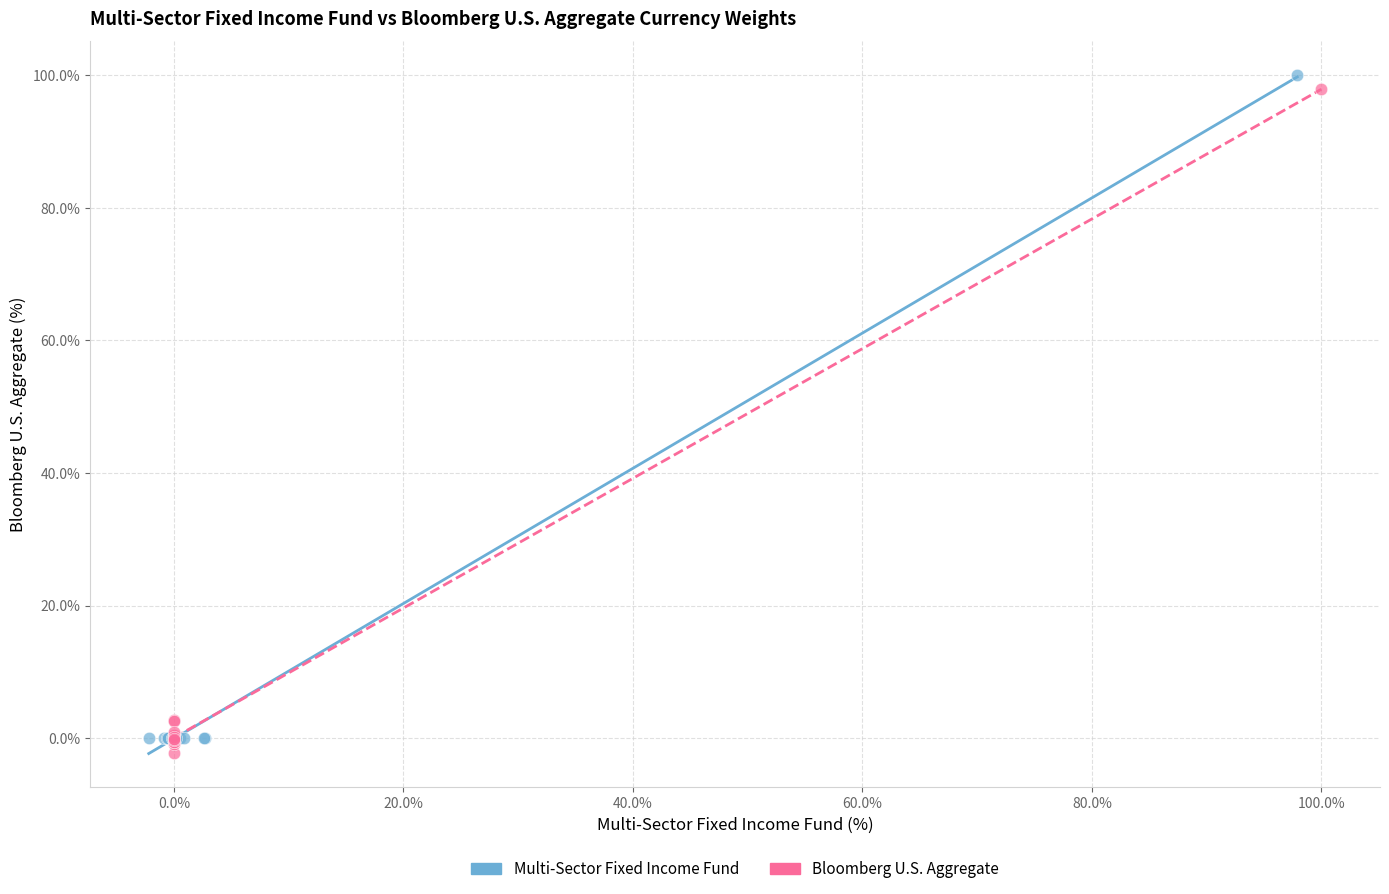

What are all the series names shown in the legend?

Multi-Sector Fixed Income Fund, Bloomberg U.S. Aggregate